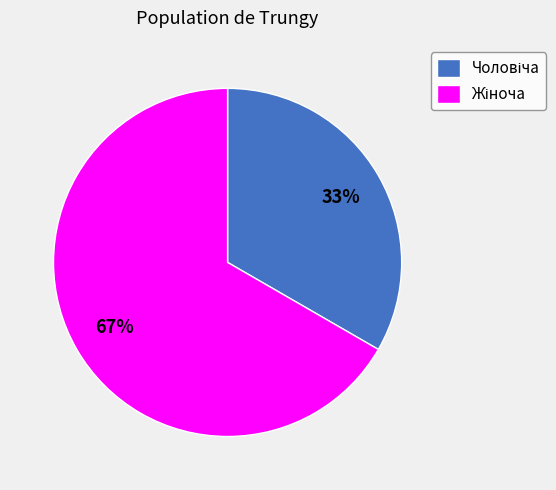

To the nearest percent, what is the average slice percentage?

50%